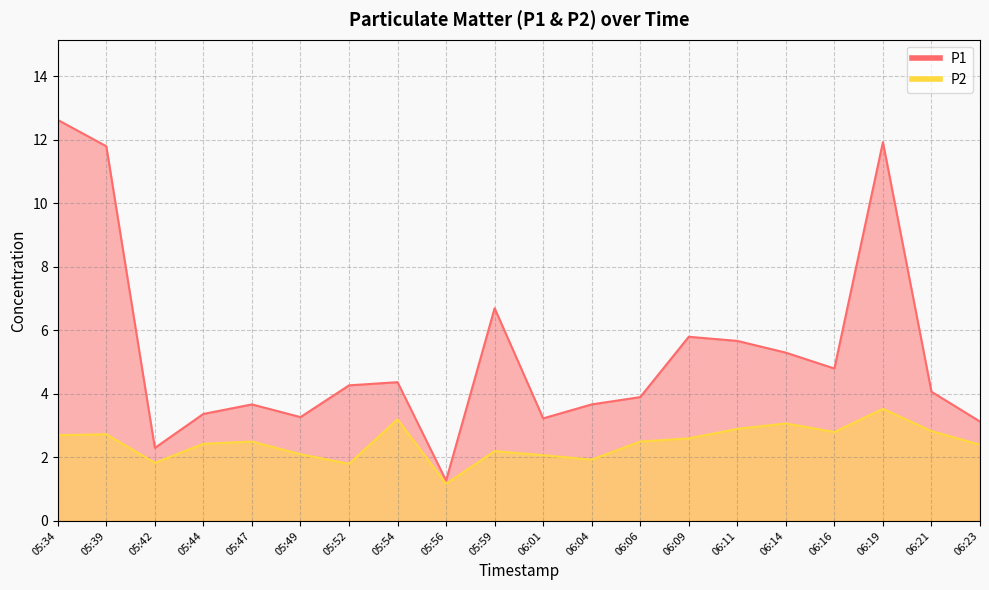

List the labels in order of P2 value, smallest first.

05:56, 05:52, 05:42, 06:04, 06:01, 05:49, 05:59, 06:23, 05:44, 05:47, 06:06, 06:09, 05:34, 05:39, 06:16, 06:21, 06:11, 06:14, 05:54, 06:19